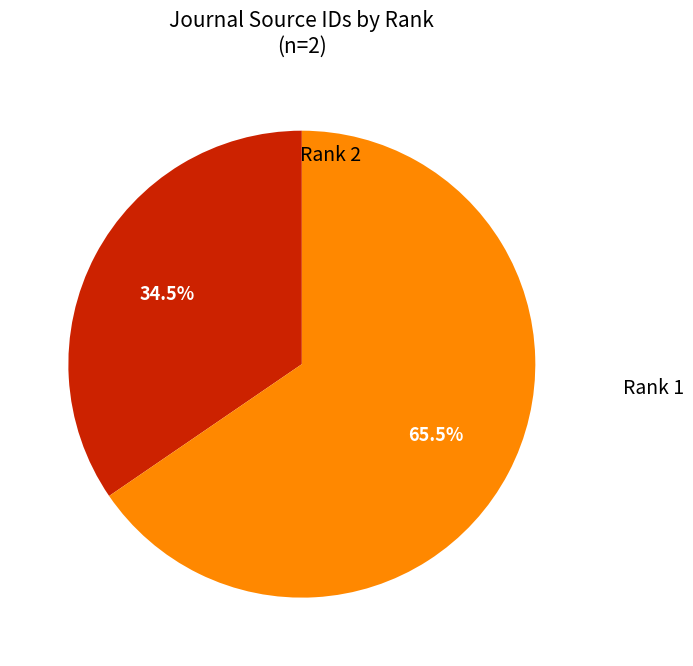

Is there a majority slice in this chart?

Yes